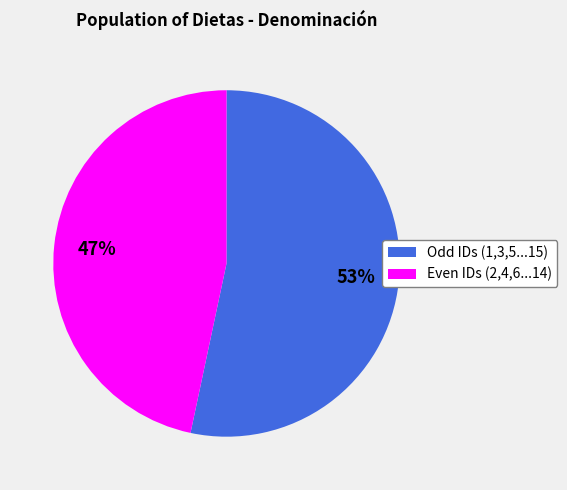

Which category has the smallest portion of the pie?

Even IDs (2,4,6...14)